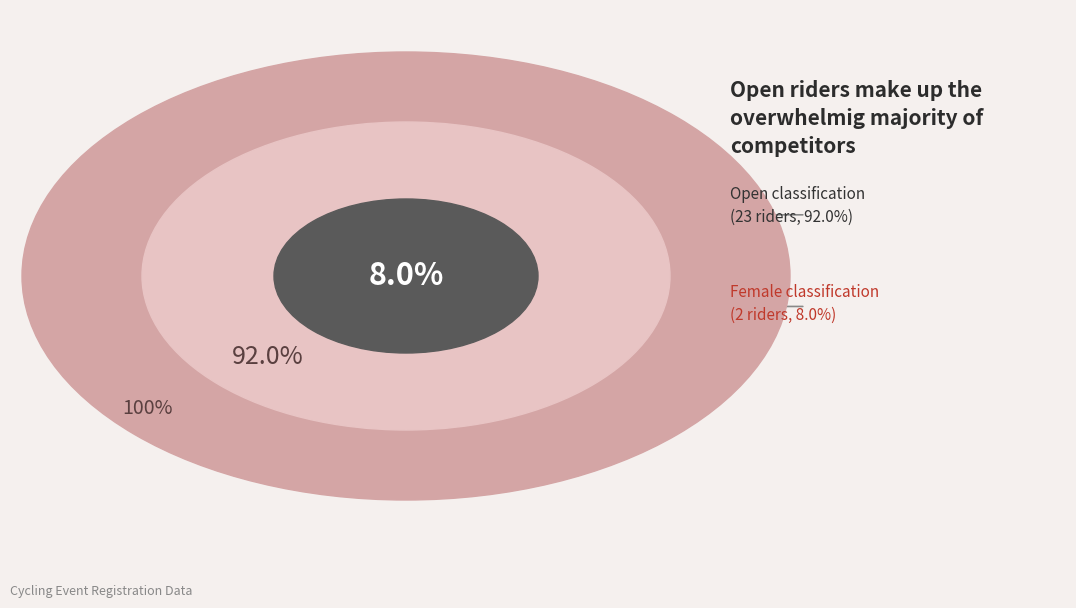

Count the number of slices in the pie.

2